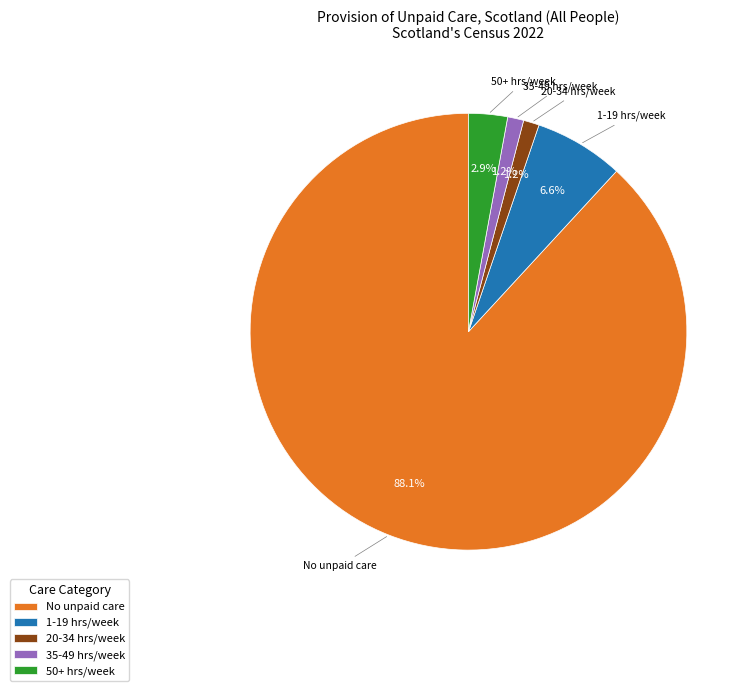

Between 20-34 hrs/week and No unpaid care, which is larger?

No unpaid care